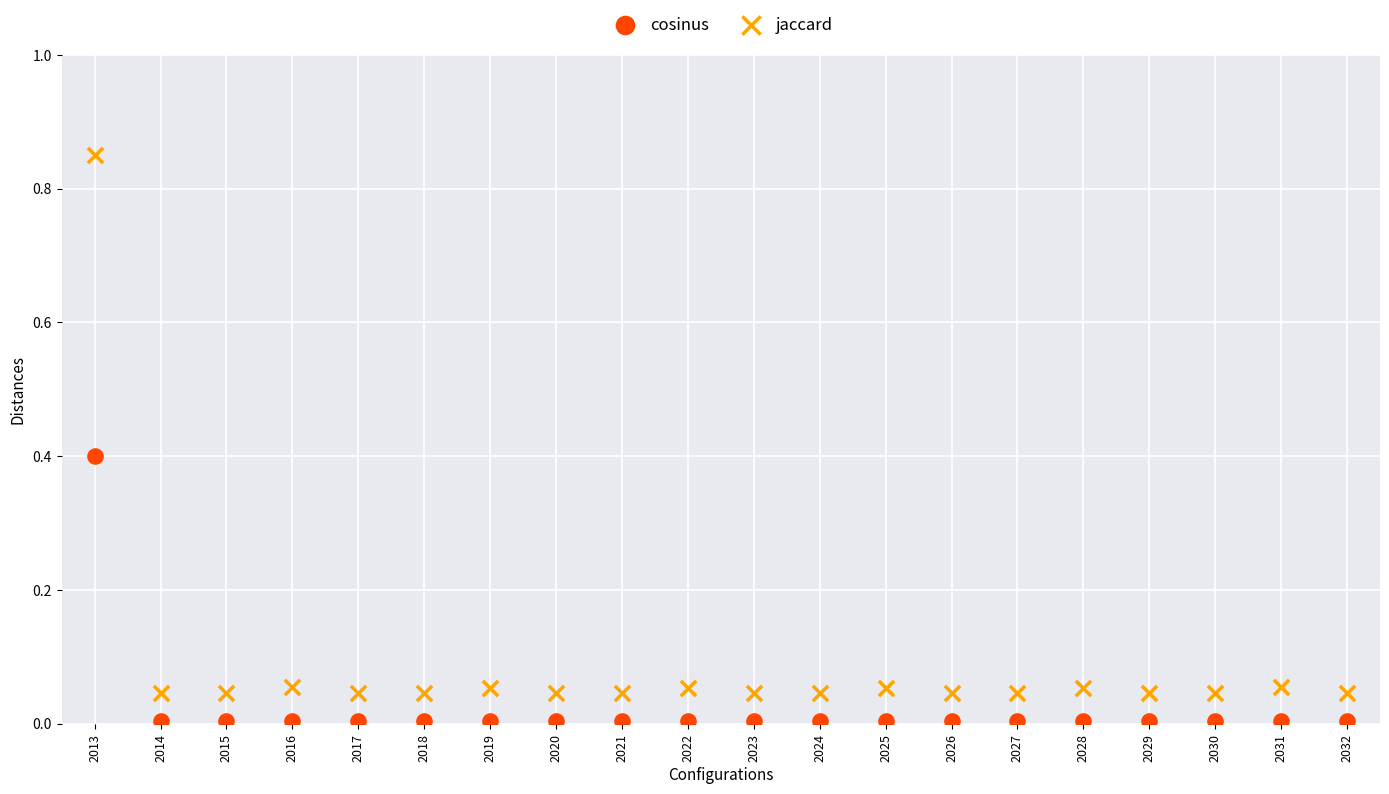

Which series reaches the minimum Y coordinate?

cosinus